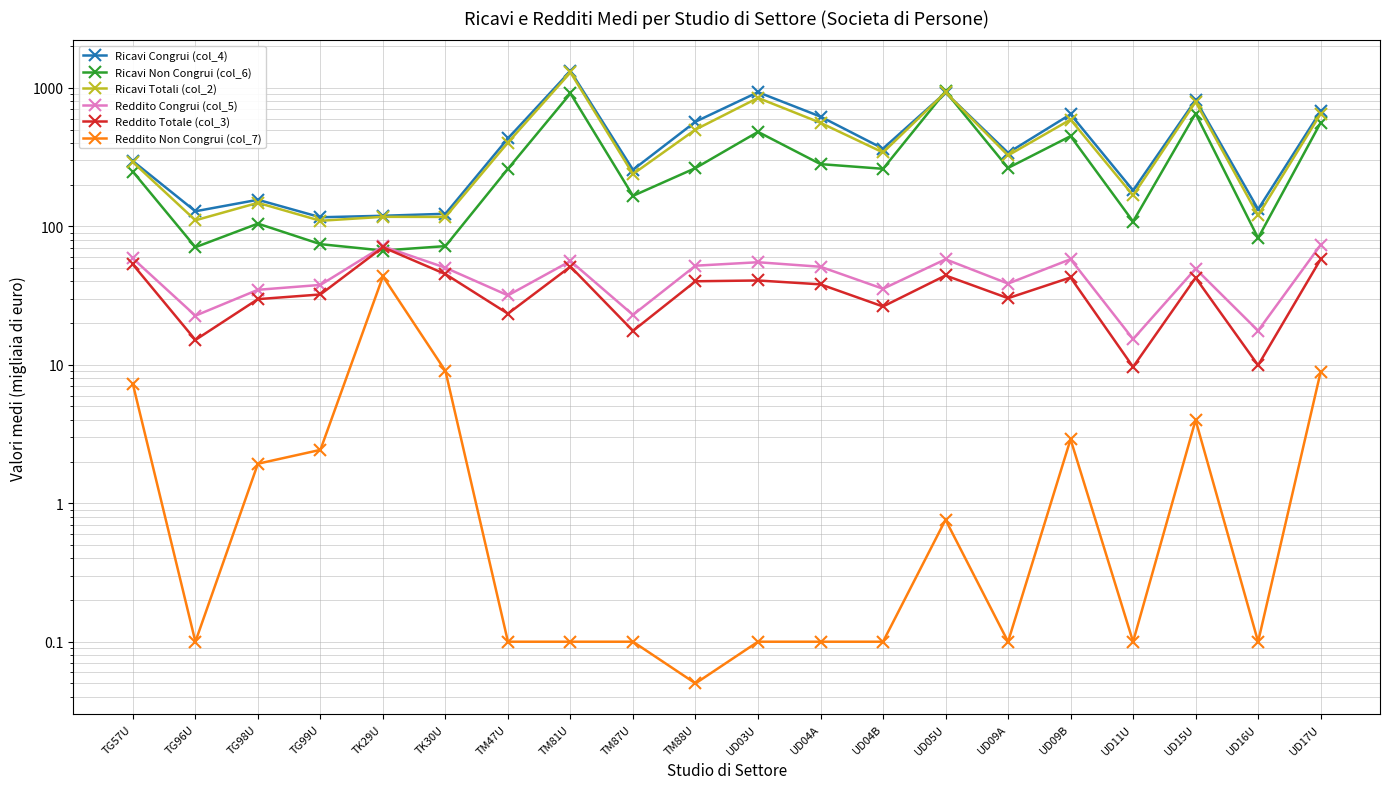

How many data points in Ricavi Totali (col_2) are above 341?

10